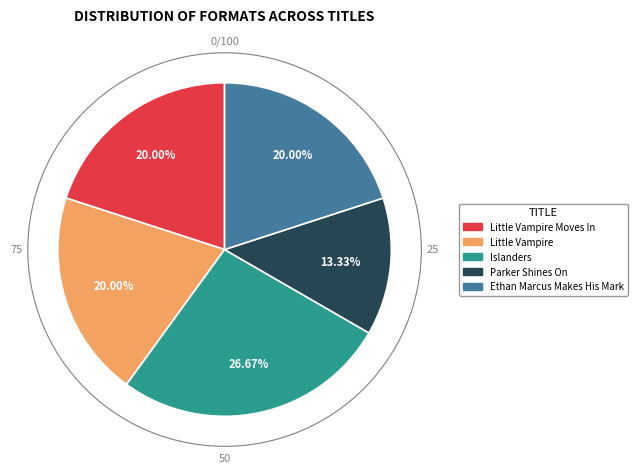

What is the total percentage of Parker Shines On and Ethan Marcus Makes His Mark?

33.3%